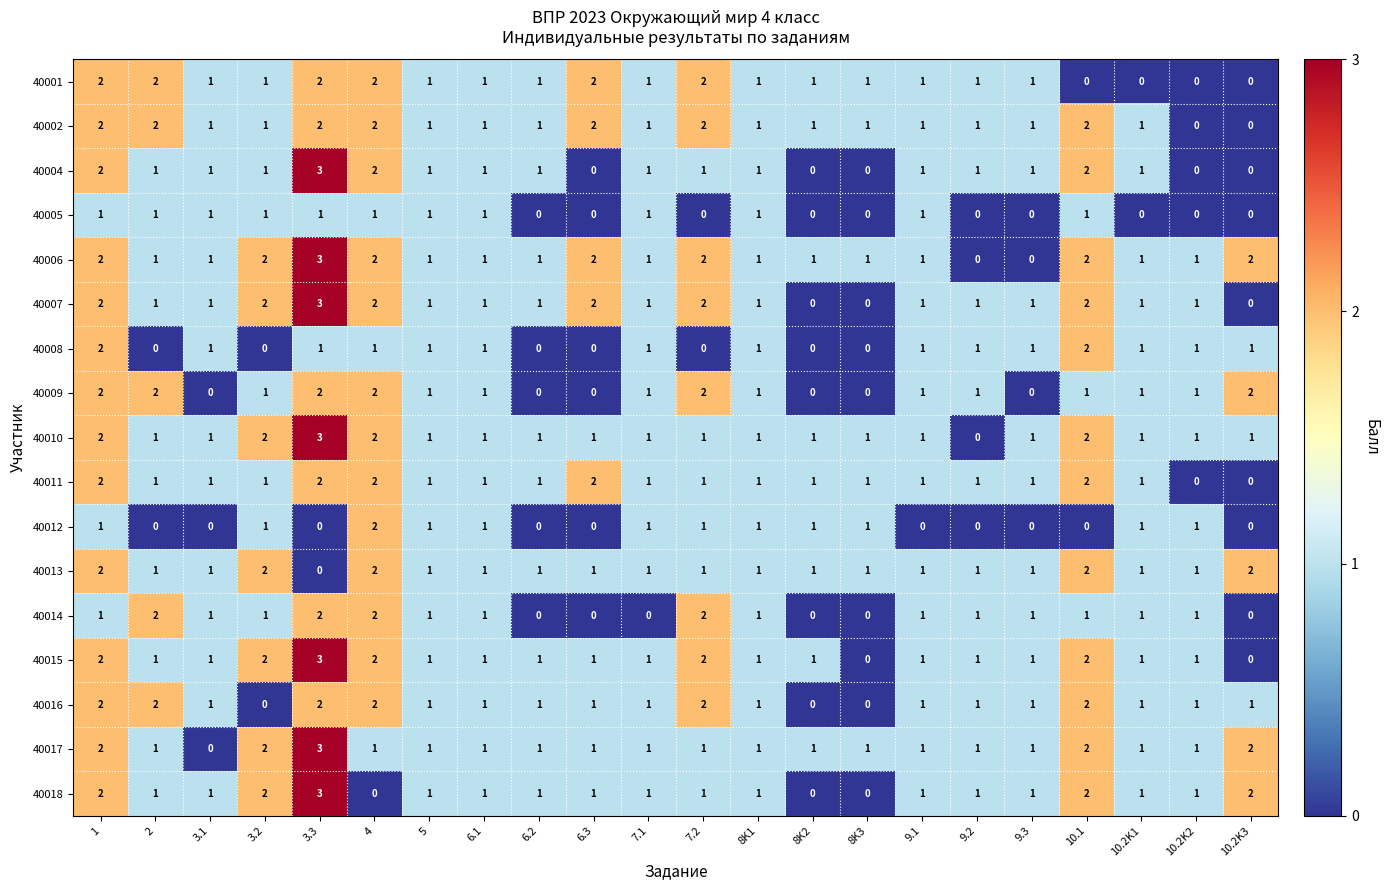

Which series has the largest total across all categories?

40006